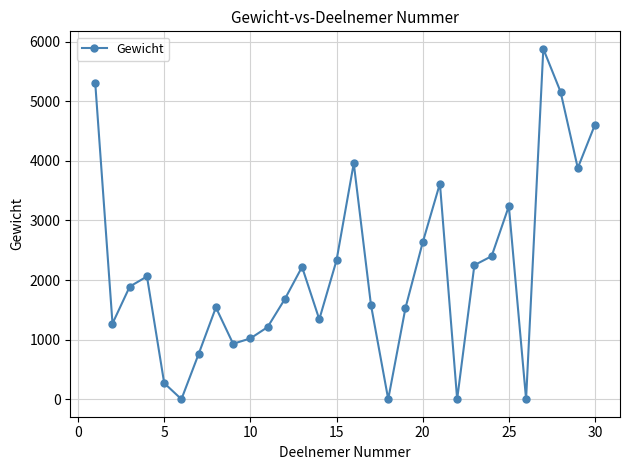

How many points are lower than both their immediate neighbors (excluding endpoints)?

8